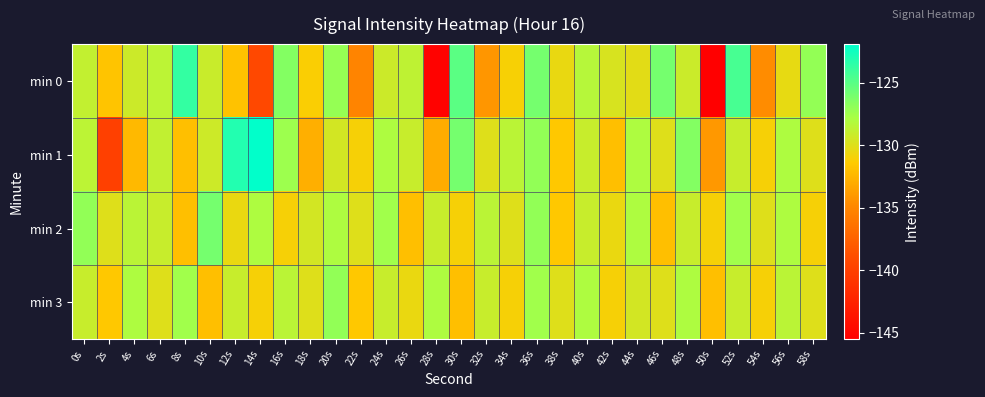

What is the greatest value displayed?

-122.0